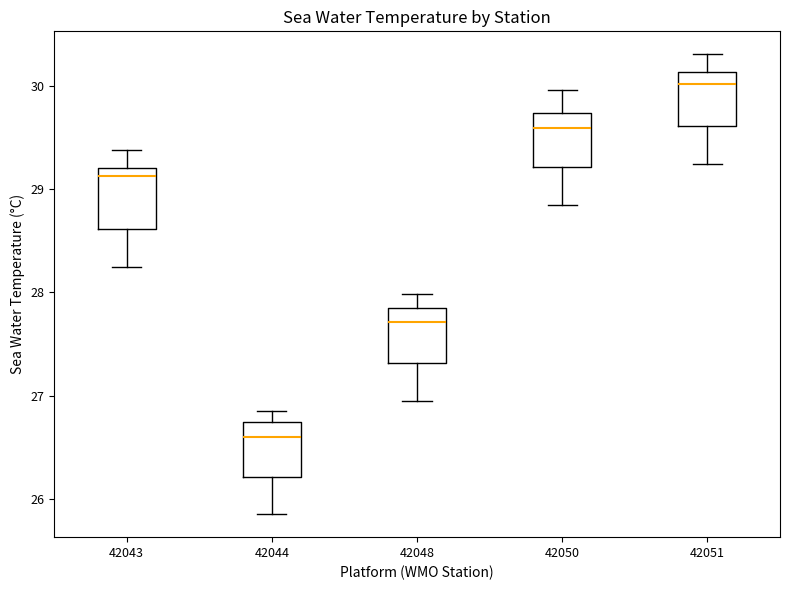

Which box has the highest median line?

42051